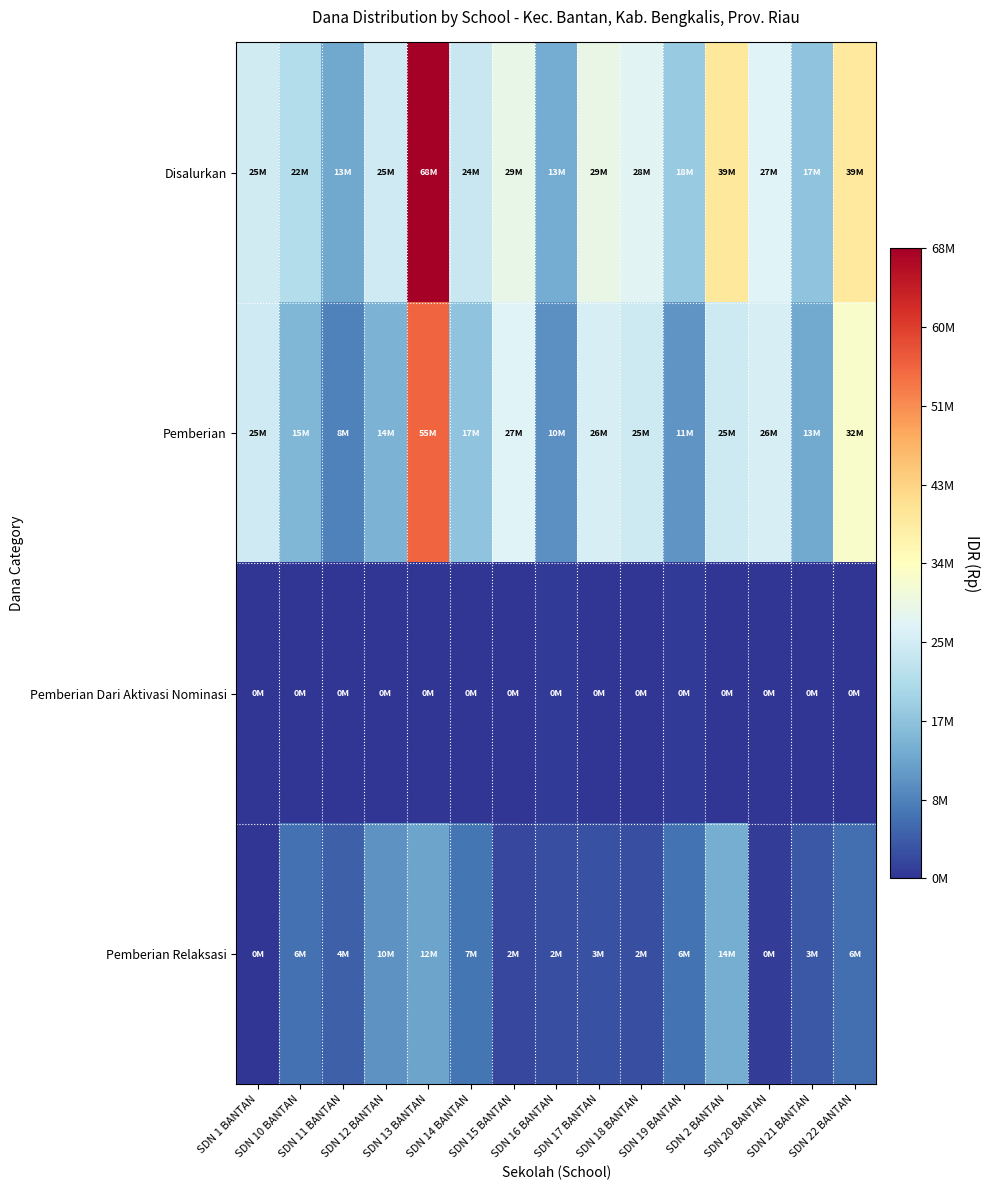

Rank the series at SDN 10 BANTAN from highest to lowest value.

Disalurkan, Pemberian, Pemberian Relaksasi, Pemberian Dari Aktivasi Nominasi